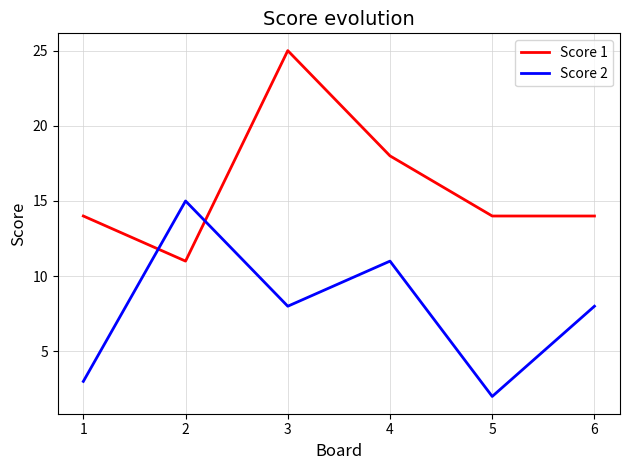

What is the difference between the Score 2 values at 1 and 2?

12